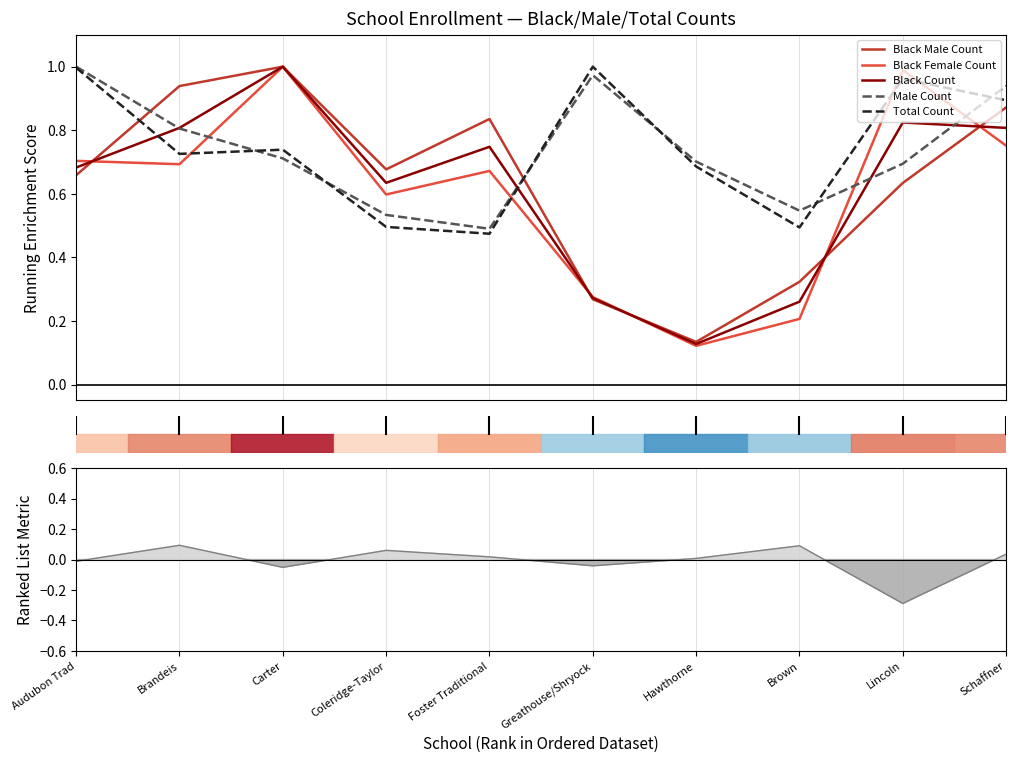

What is the value of the Total Count point at the 10th from the left?

0.9